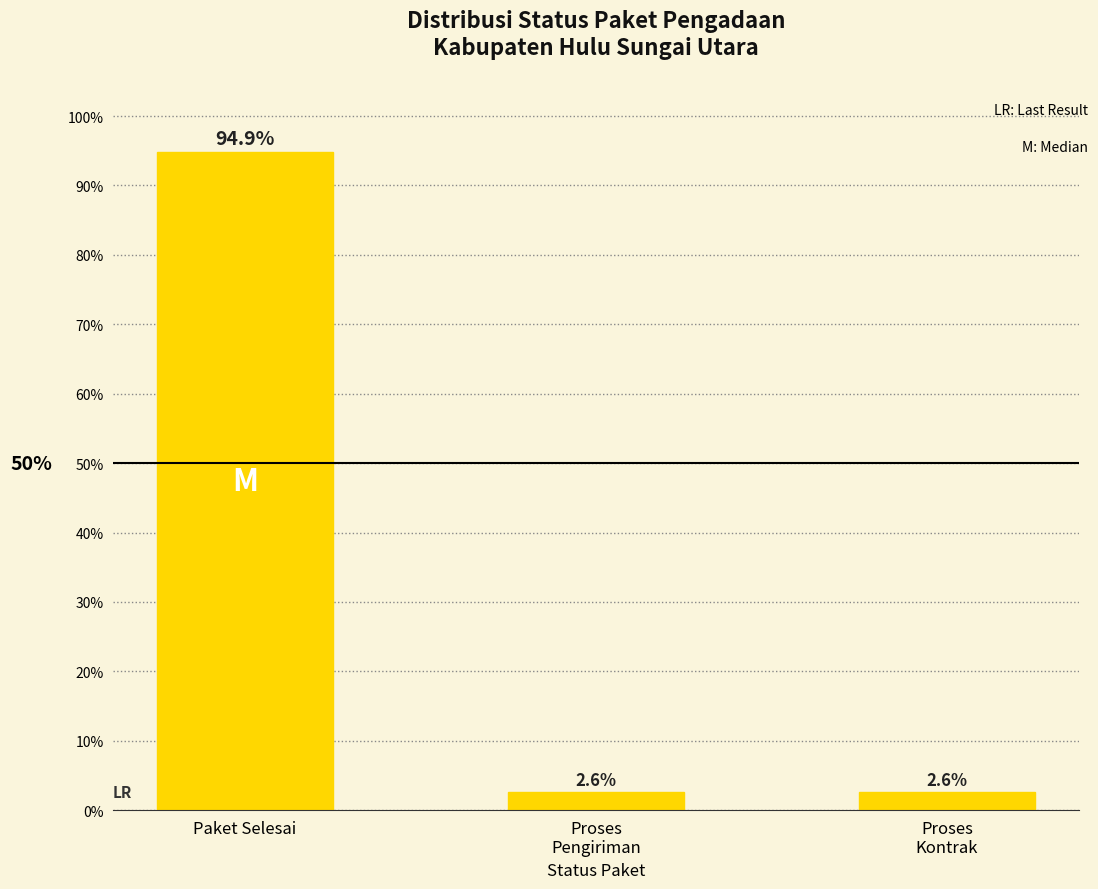

What is the value of the 3rd bar from the left?

2.6